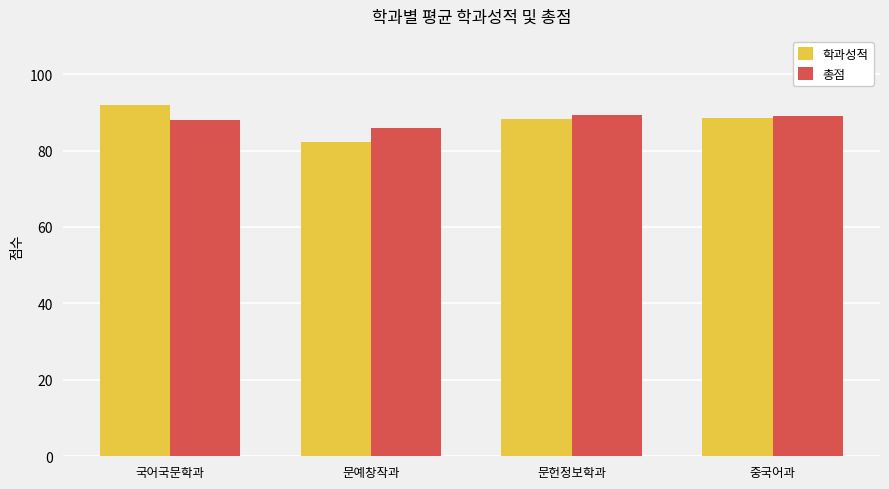

Between 국어국문학과 and 중국어과, which series saw the biggest shift?

학과성적